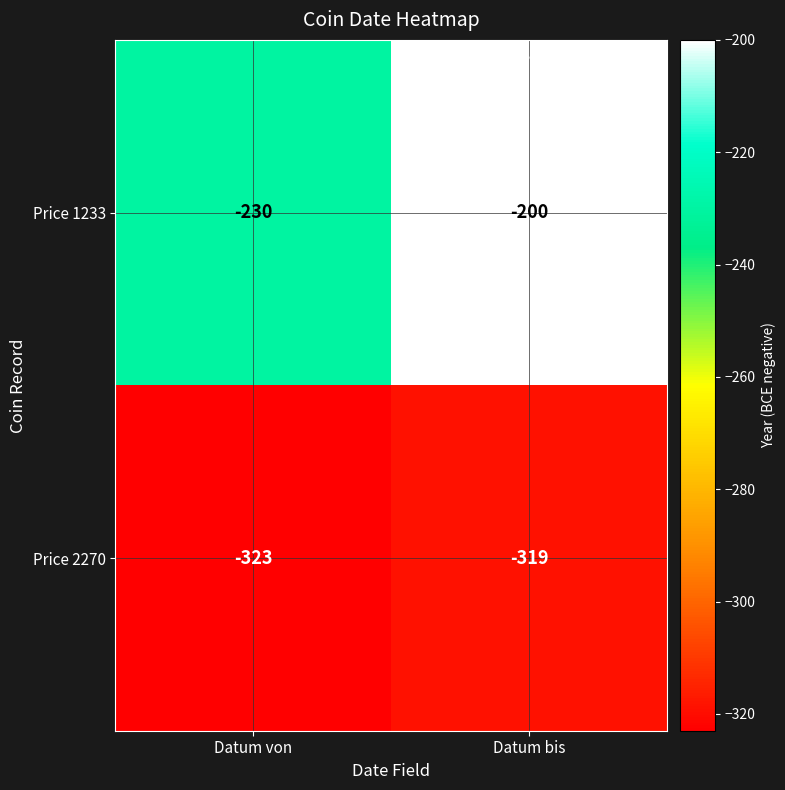

Reading right to left, transcribe all the data shown in this chart.

Price 1233: Datum bis=-200	Datum von=-230
Price 2270: Datum bis=-319	Datum von=-323